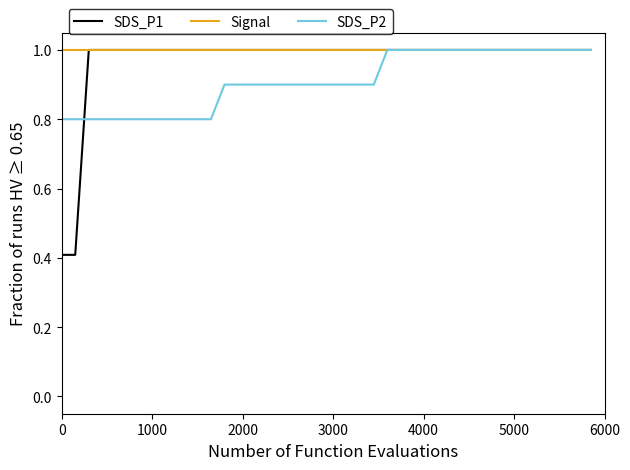

Rank the series by their average value, from lowest to highest.

SDS_P2, SDS_P1, Signal